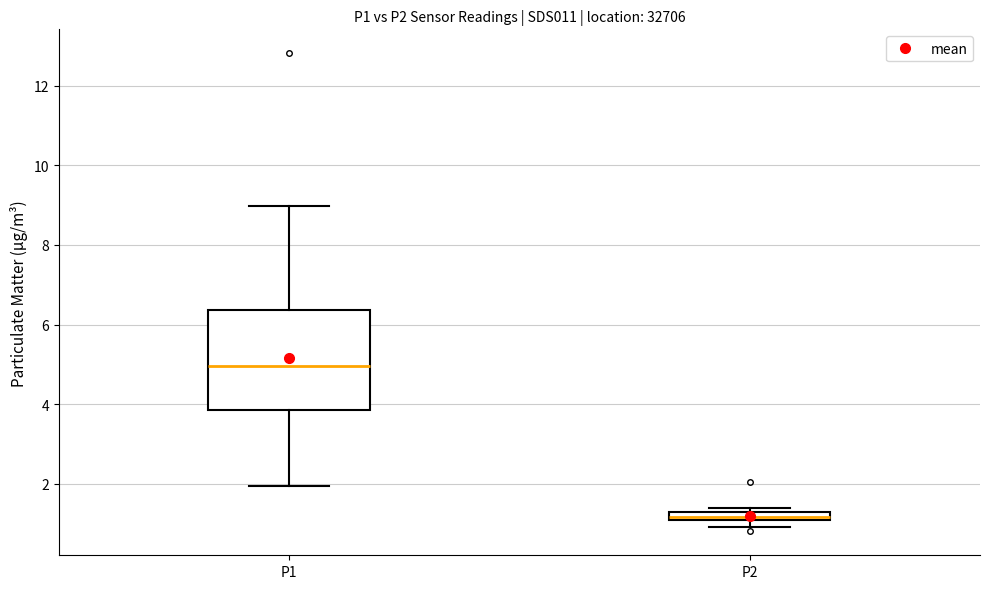

Which box has the lowest median line?

P2